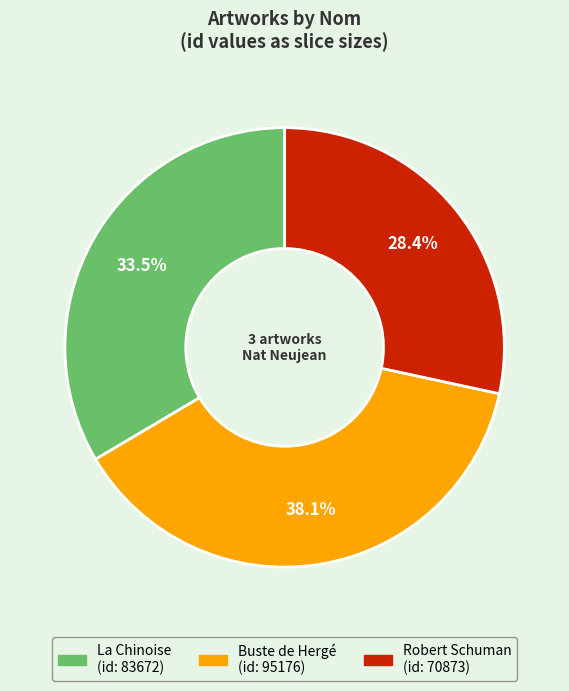

True or false: Robert Schuman accounts for 36% of the total.

False